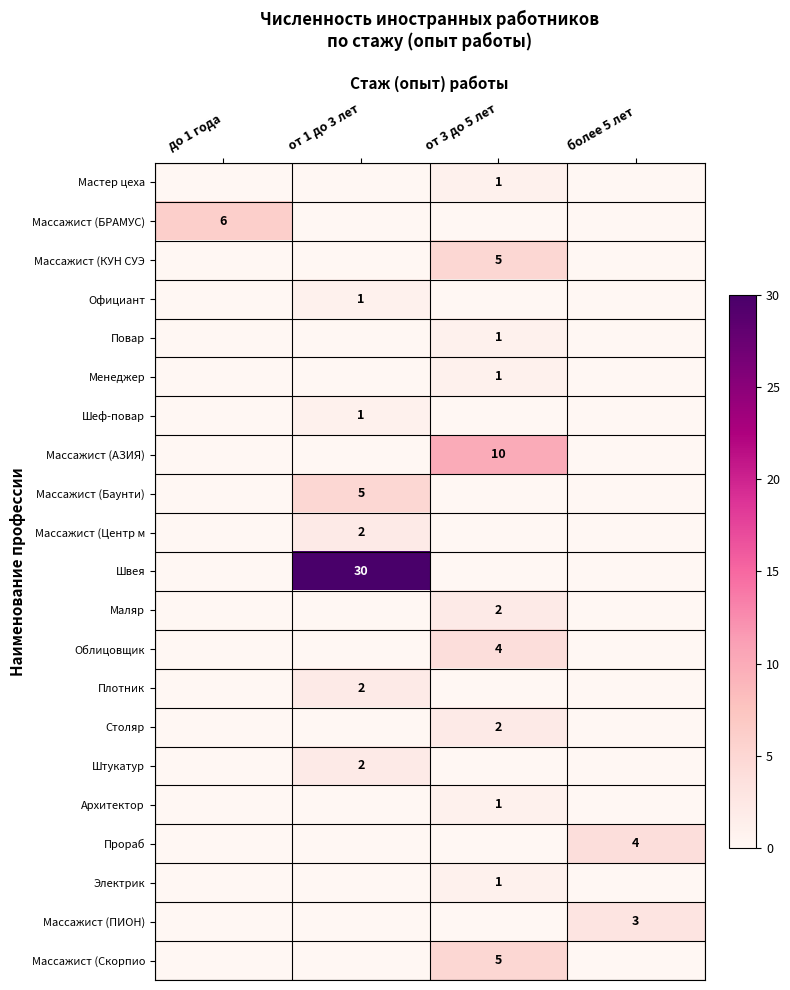

The Массажист (Скорпио series shows 8 at от 3 до 5 лет. True or false?

False